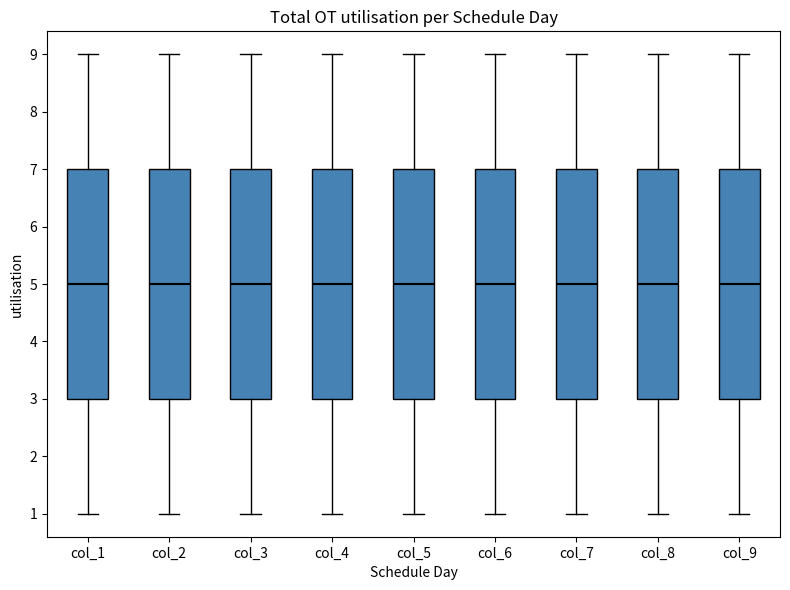

Reading left to right, transcribe this box plot: for each box, give where its median line is, the range the box spans, and where its two whiskers end, as read against the y-axis. The values are not printed on the chart, so give them approximately, as read against the axis.

col_1: median 5, box 3 to 7, whiskers 1 to 9
col_2: median 5, box 3 to 7, whiskers 1 to 9
col_3: median 5, box 3 to 7, whiskers 1 to 9
col_4: median 5, box 3 to 7, whiskers 1 to 9
col_5: median 5, box 3 to 7, whiskers 1 to 9
col_6: median 5, box 3 to 7, whiskers 1 to 9
col_7: median 5, box 3 to 7, whiskers 1 to 9
col_8: median 5, box 3 to 7, whiskers 1 to 9
col_9: median 5, box 3 to 7, whiskers 1 to 9